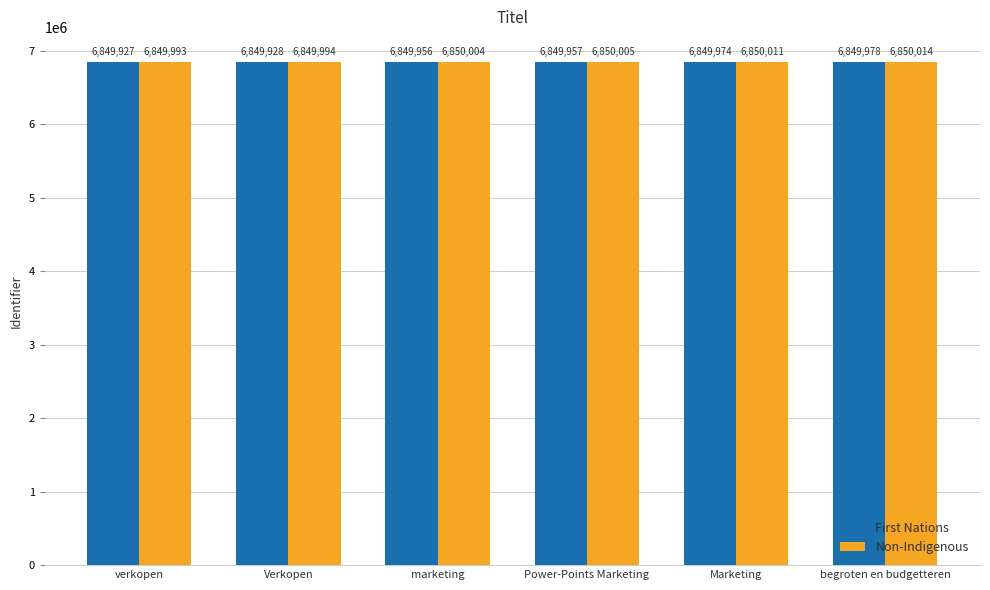

What are all the series names shown in the legend?

First Nations, Non-Indigenous